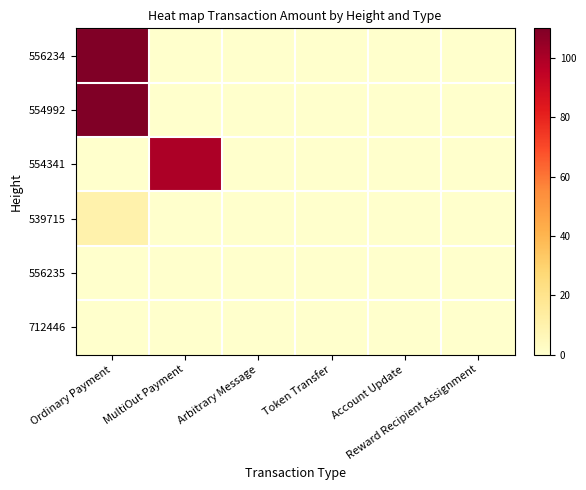

How many categories are shown in the chart?

6